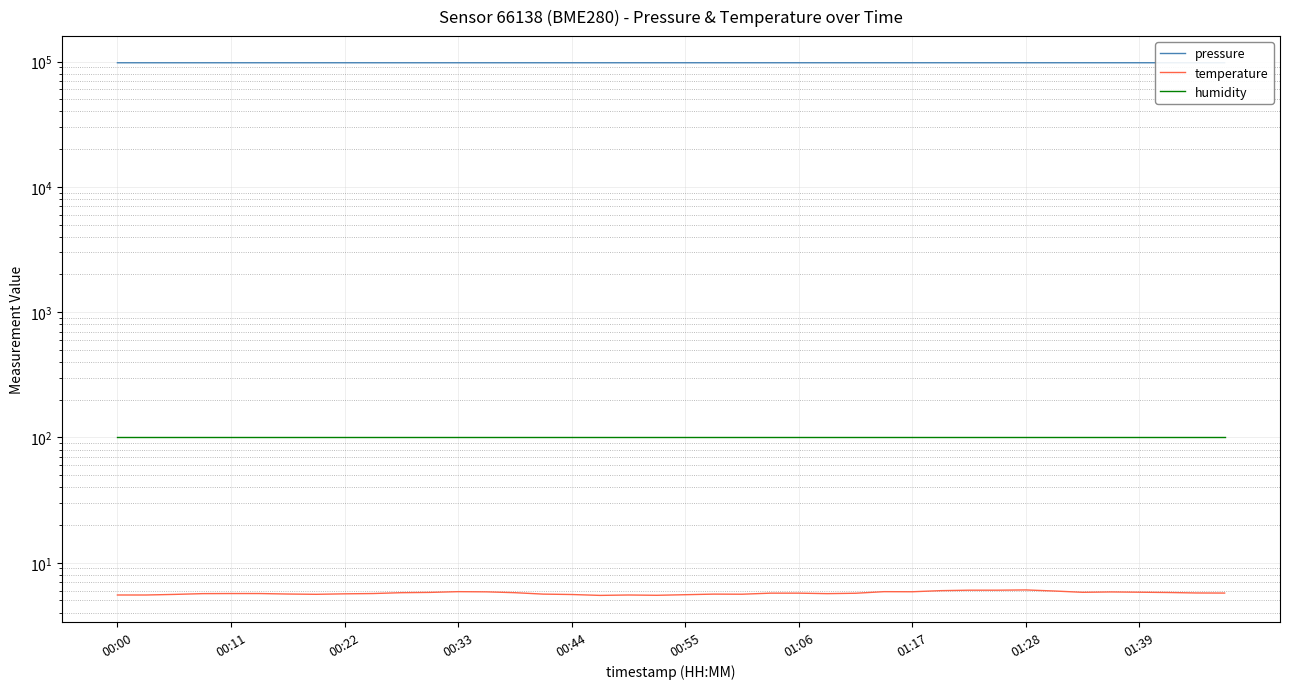

What is the sum of all pressure values?

3915811.7